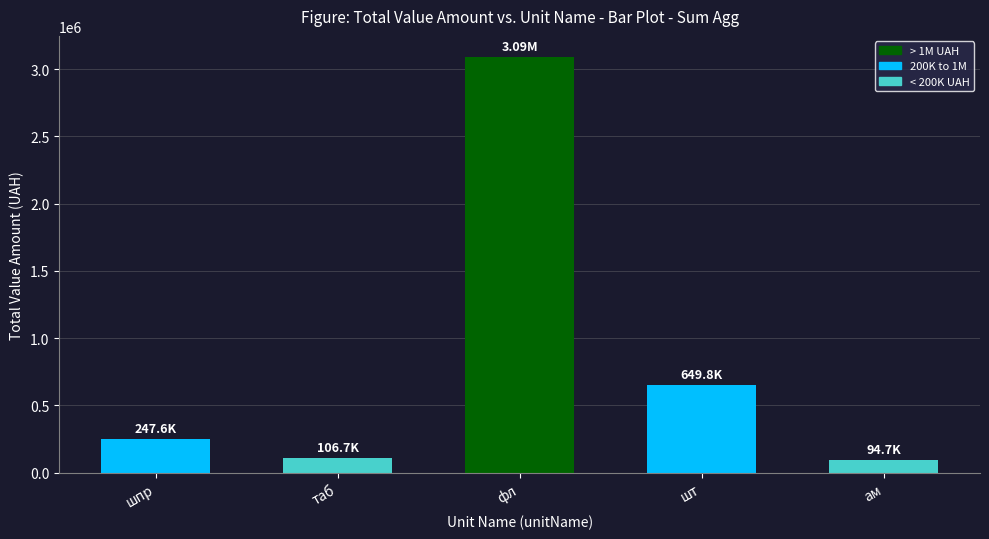

Which has a higher value, шт or ам?

шт